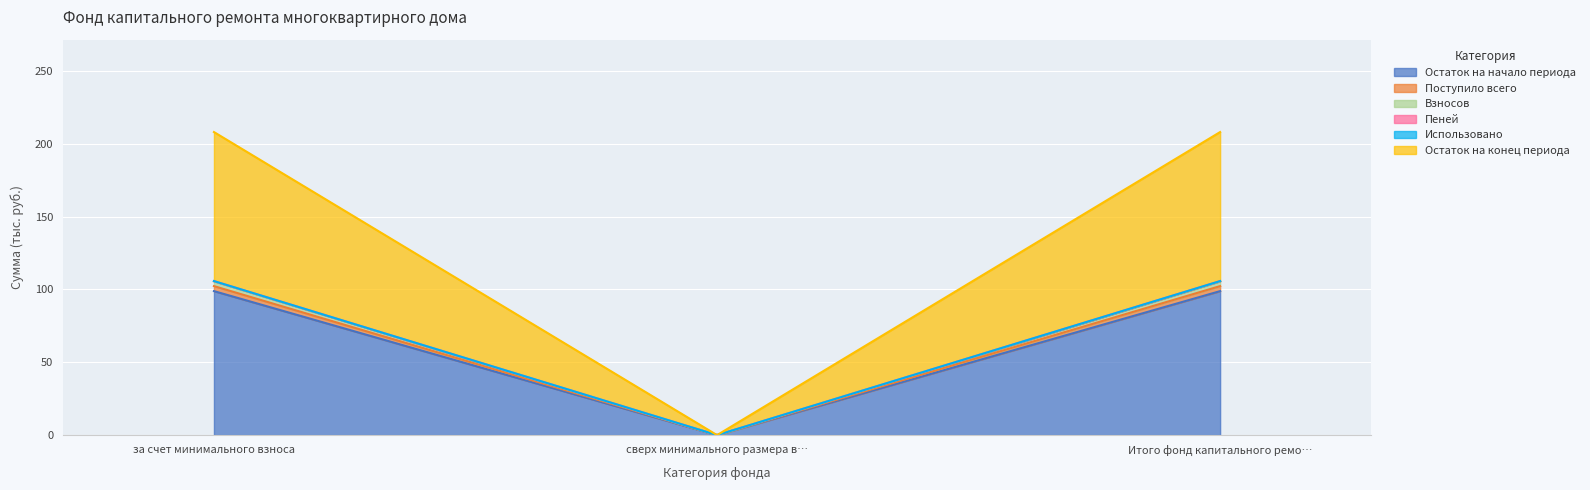

Read the Остаток на начало периода value at за счет минимального взноса.

98.8